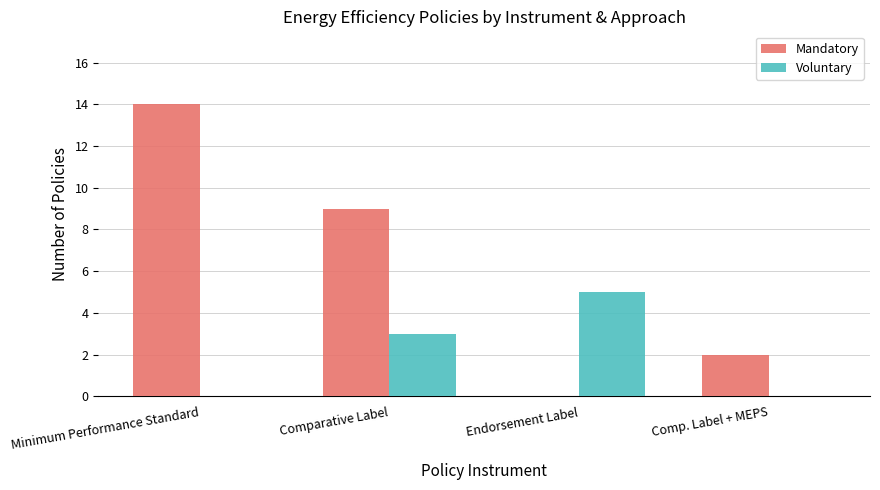

Which series has the widest spread of values?

Mandatory